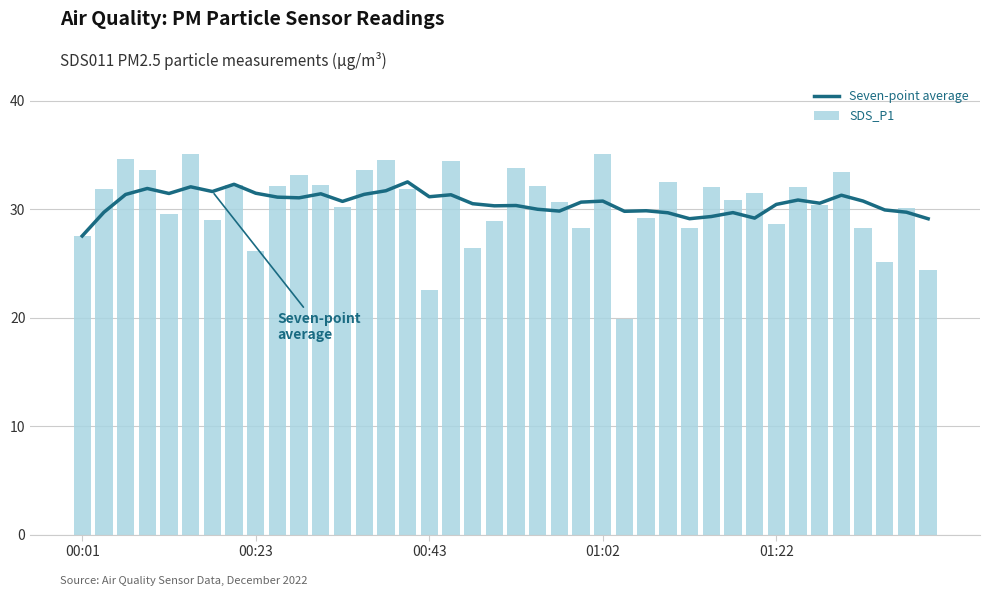

What is the lowest value of the Seven-point average series?

27.5